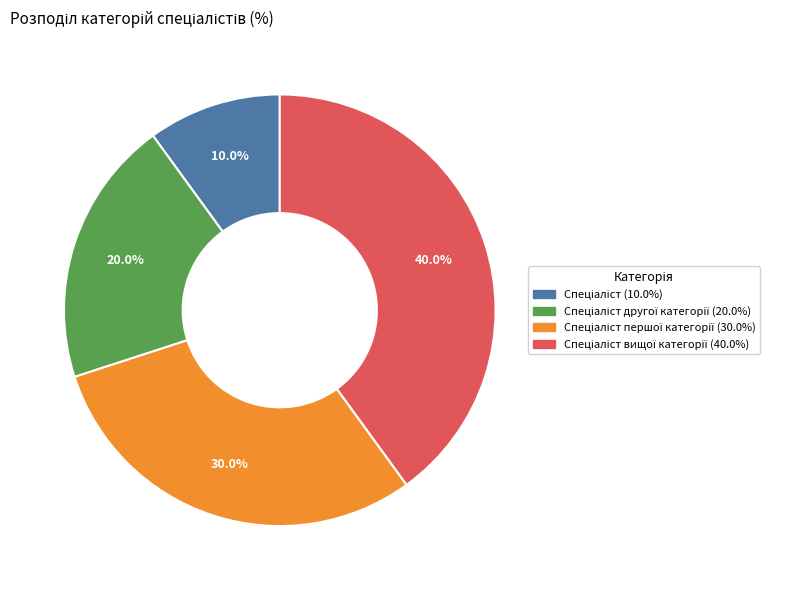

Is there any slice that represents more than half of the pie?

No